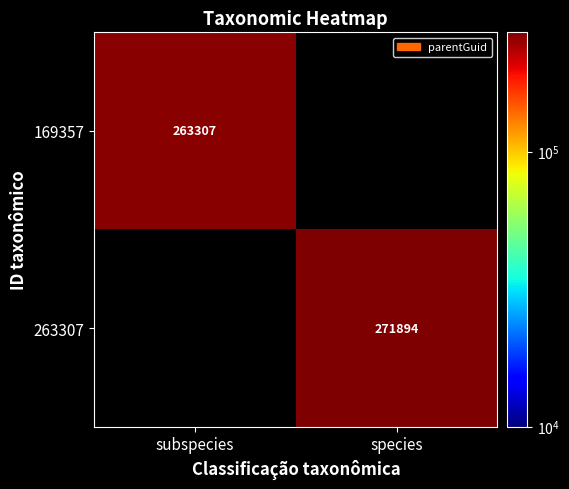

Is the value of 263307 at species greater than the value of 169357 at subspecies?

Yes